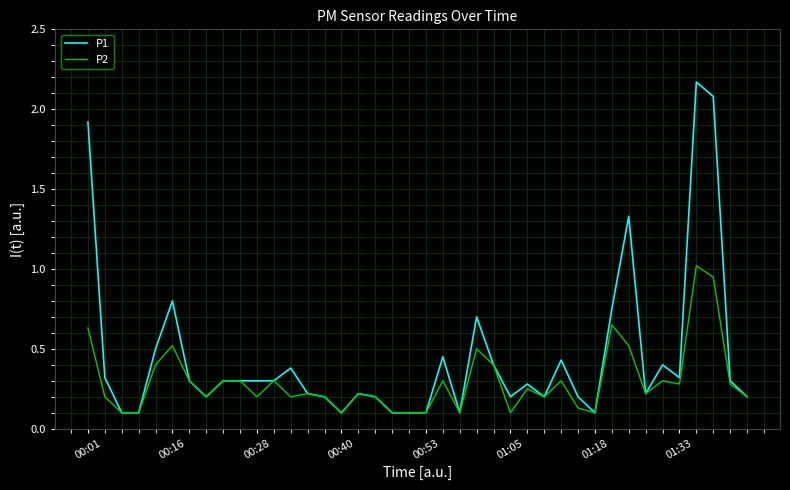

What is the average value of the P2 series?

0.3